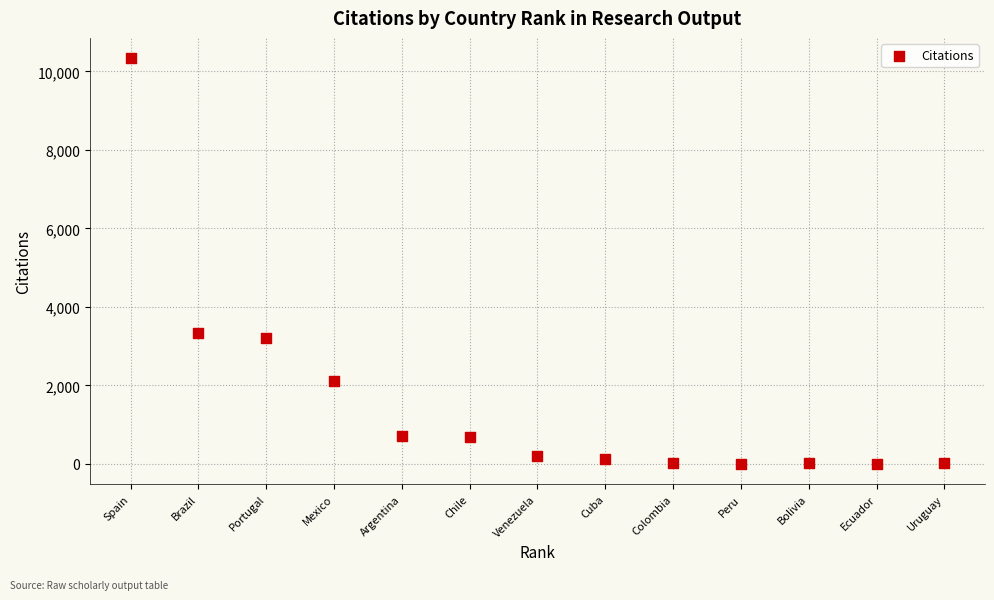

What Y value in the scatter plot is closest to 5169?

3343